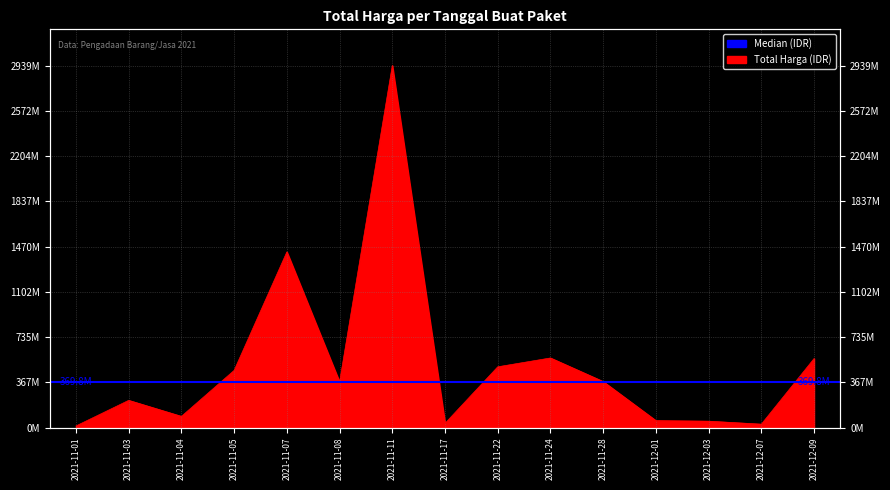

Is it true that the value at 2021-12-07 is 44880851?

False